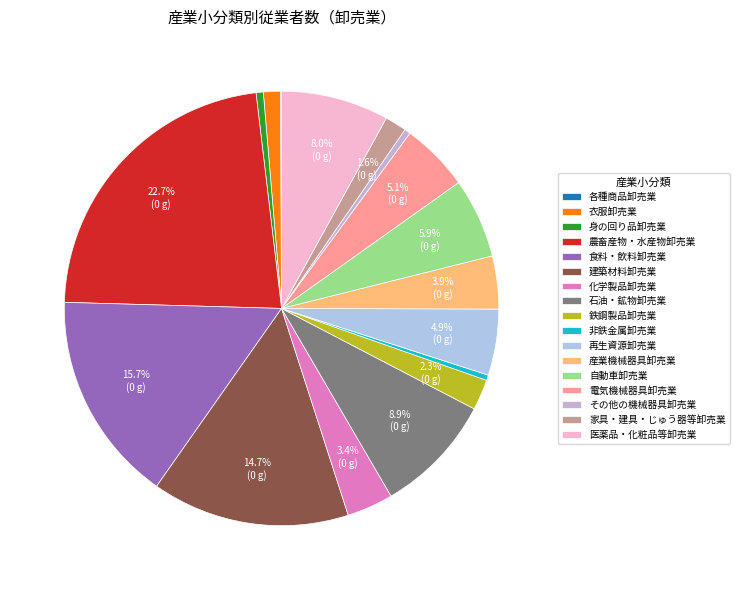

Is it true that 鉄鋼製品卸売業 is 1% of the pie?

False